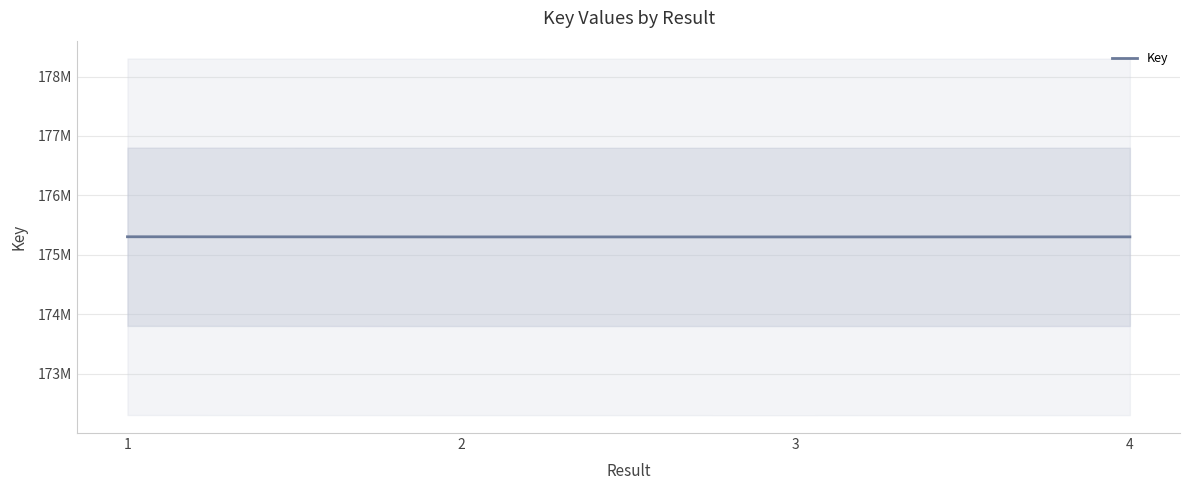

What is the sum of the values at 1 and 4?

350605548